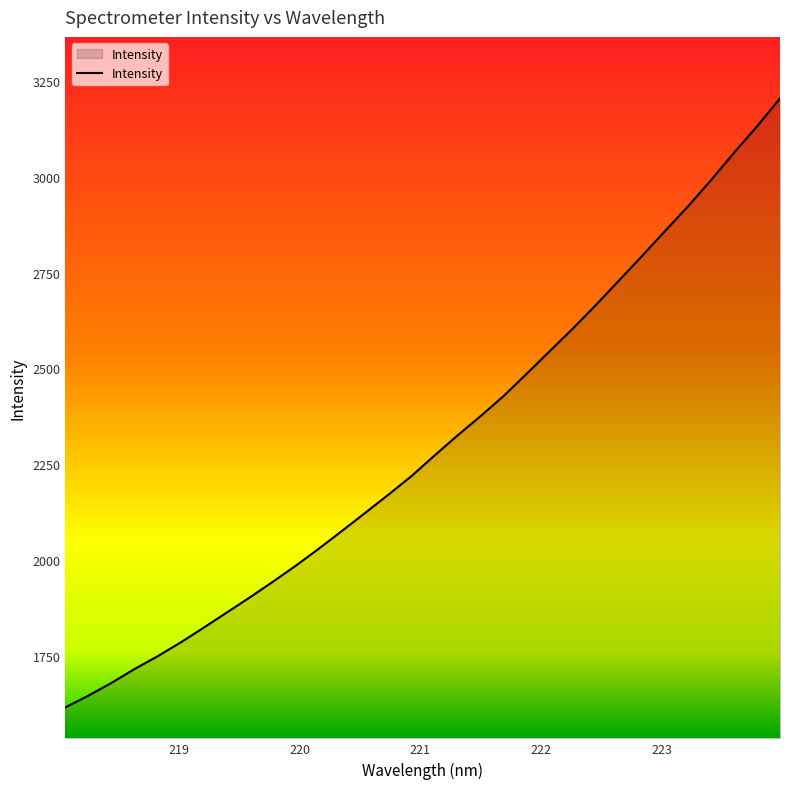

What is the difference between the maximum and minimum values?

1587.6